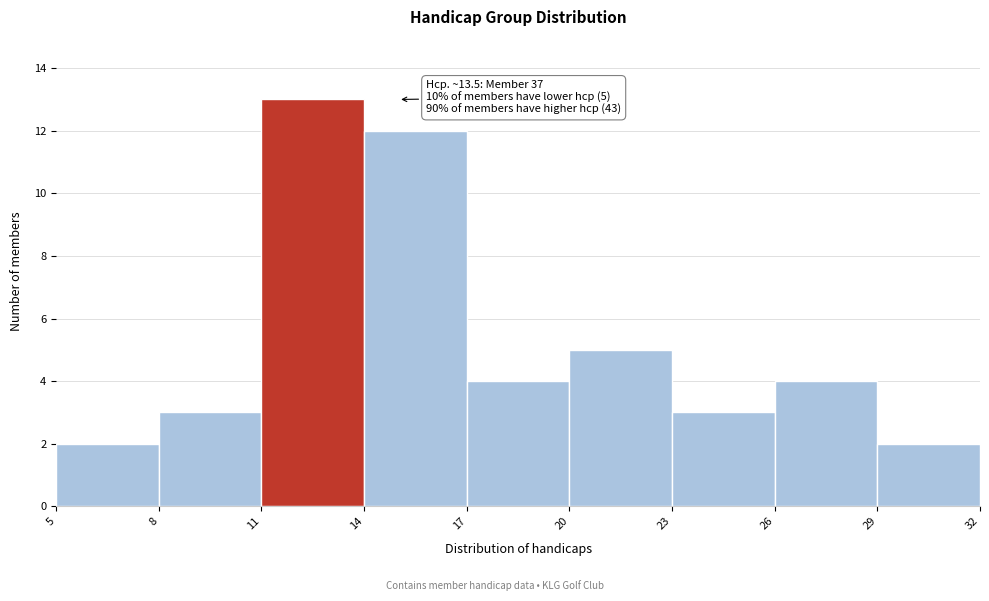

Which range on the x-axis has the tallest bar?

11 to 14